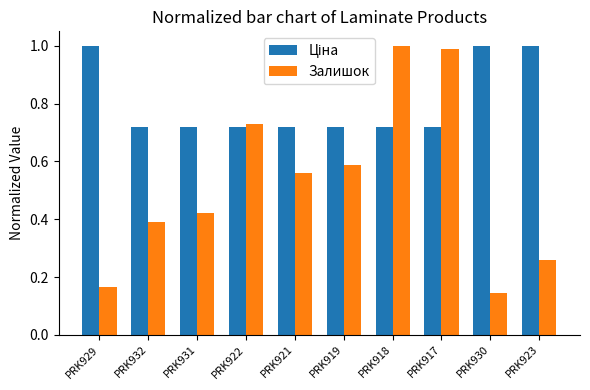

Which series has the widest spread of values?

Залишок